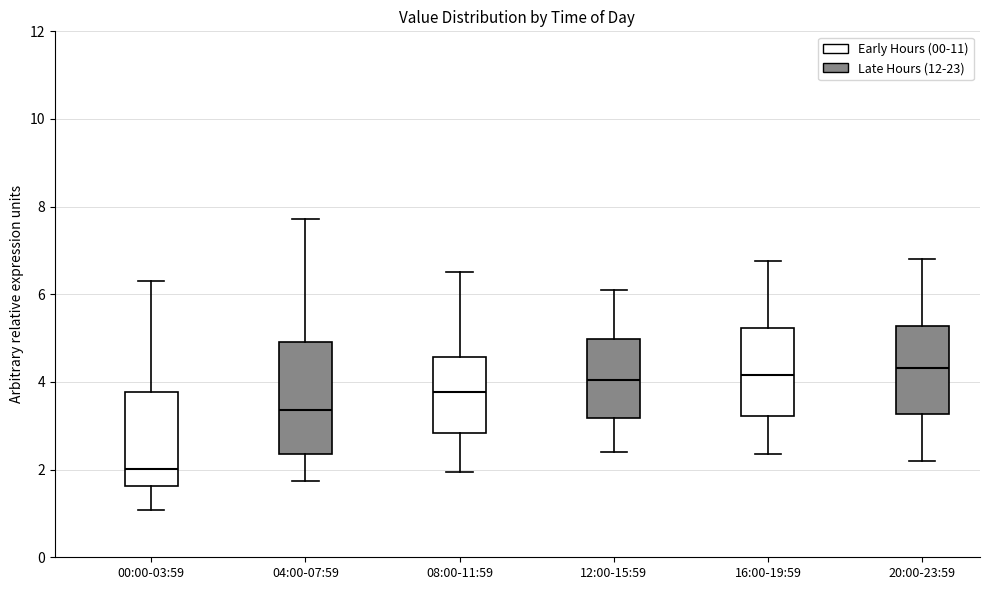

Where is the upper edge of the box for 16:00-19:59 on the y-axis? The values are not printed on the chart, so give them approximately, as read against the axis.

5.2